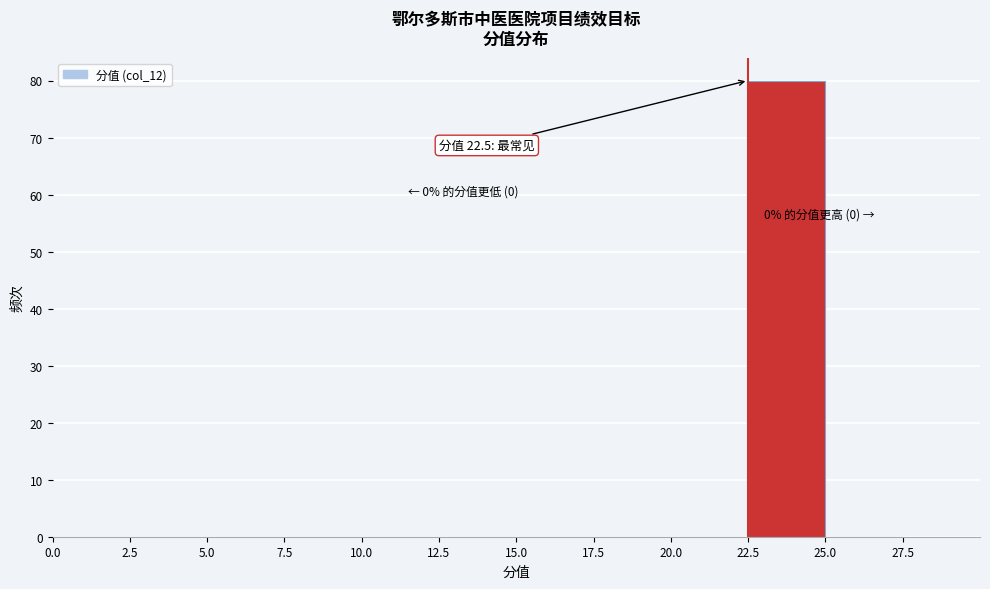

Over which range of the x-axis is the bar tallest?

22.5 to 25.0